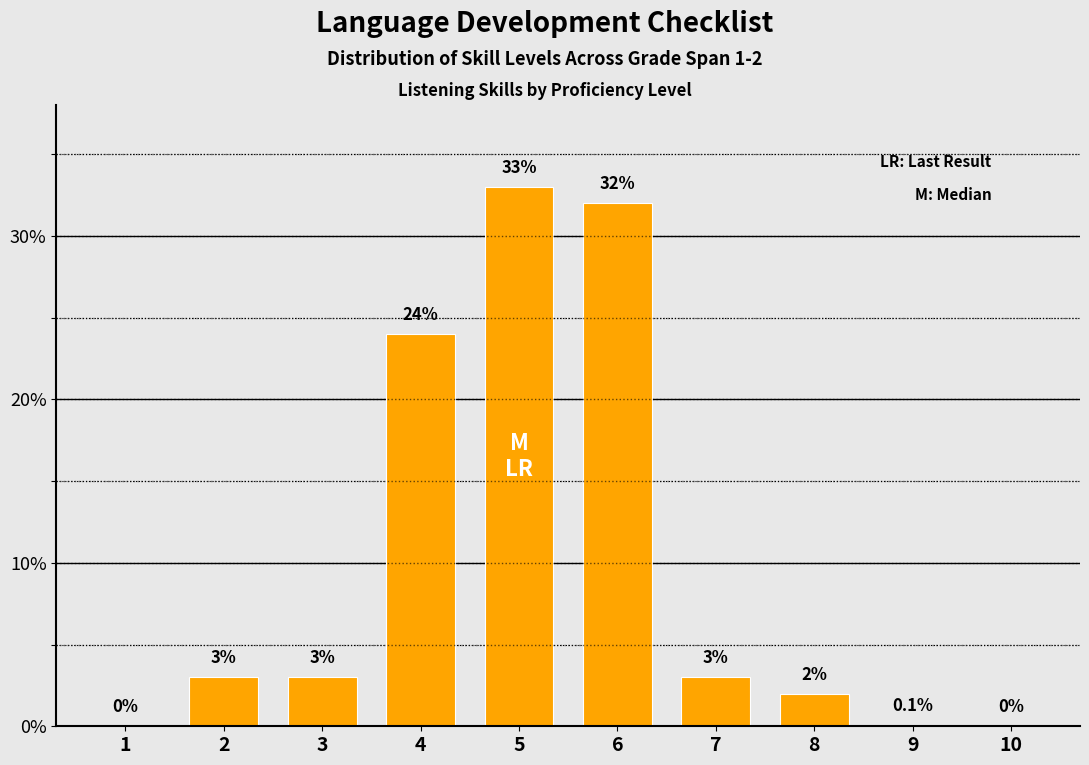

Reading right to left, list all the values displayed in this chart.

10=0.0	9=0.1	8=2.0	7=3.0	6=32.0	5=33.0	4=24.0	3=3.0	2=3.0	1=0.0